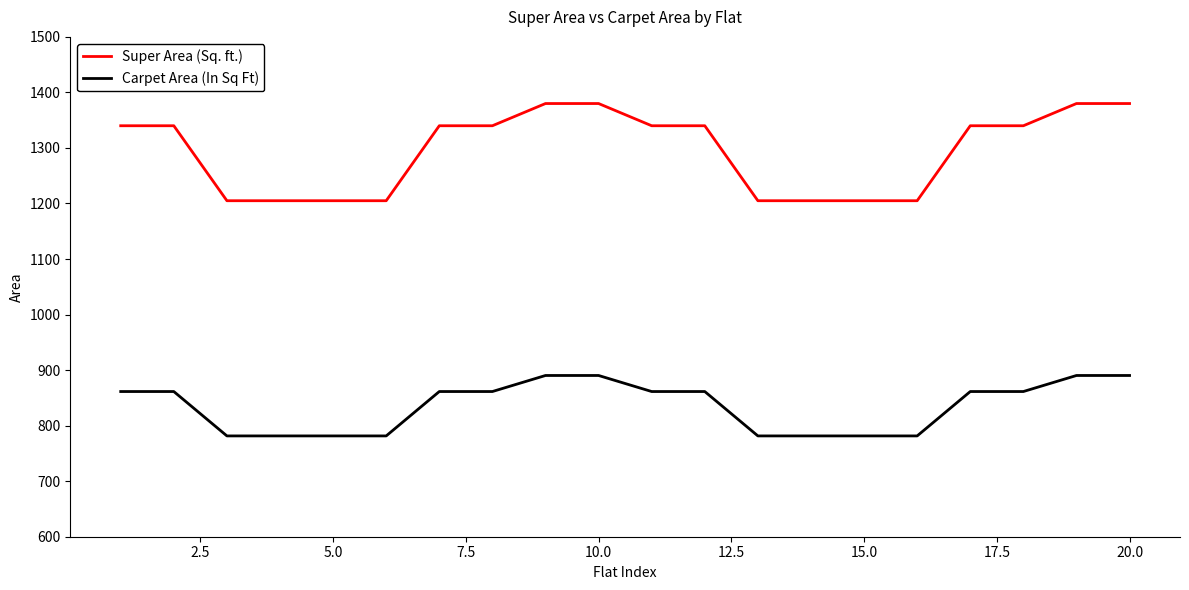

What are all the series names shown in the legend?

Super Area (Sq. ft.), Carpet Area (In Sq Ft)